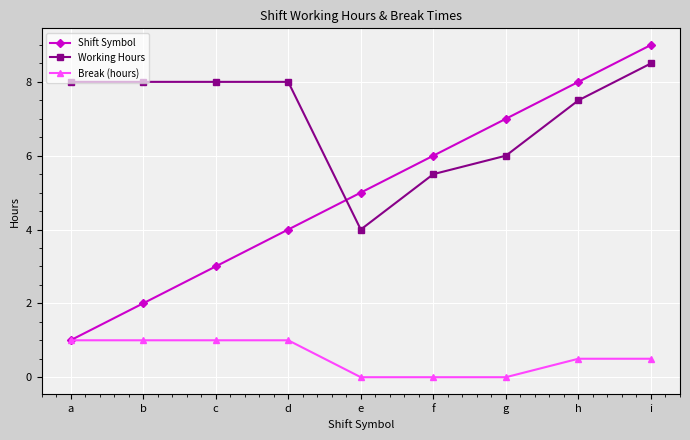

The value of Working Hours at h is 10.3. True or false?

False